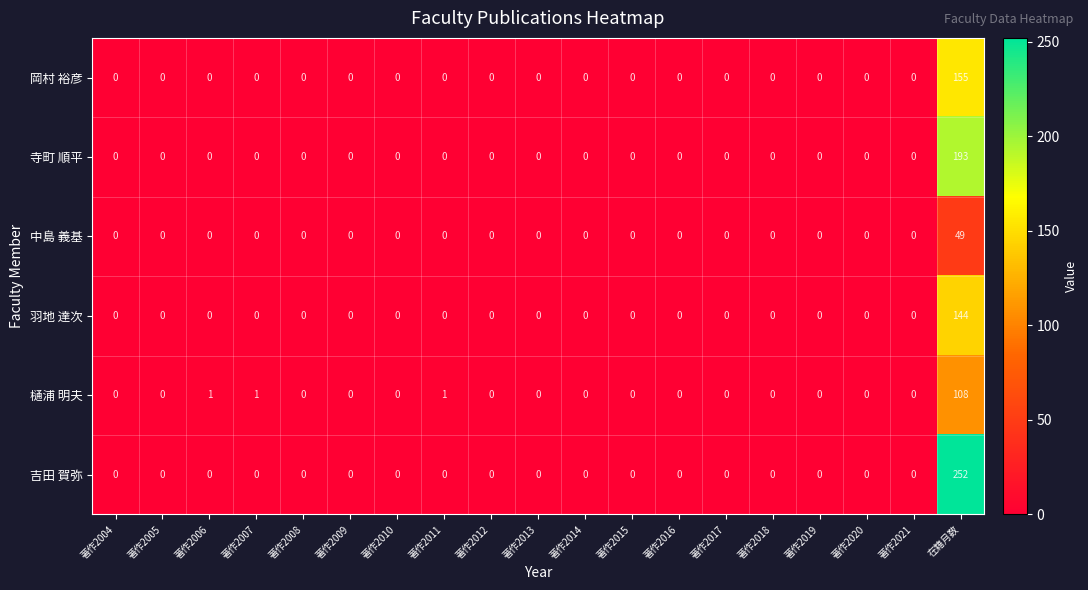

Which series has the largest range (max minus min)?

吉田 賀弥